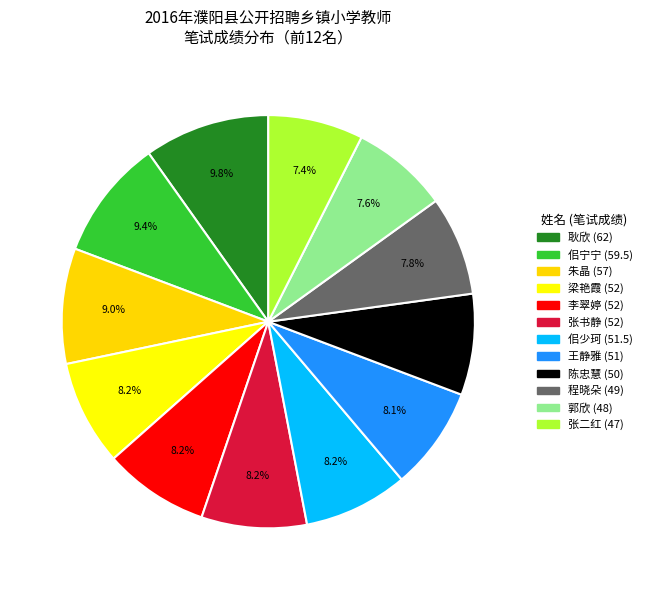

Between 王静雅 and 张二红, which is larger?

王静雅